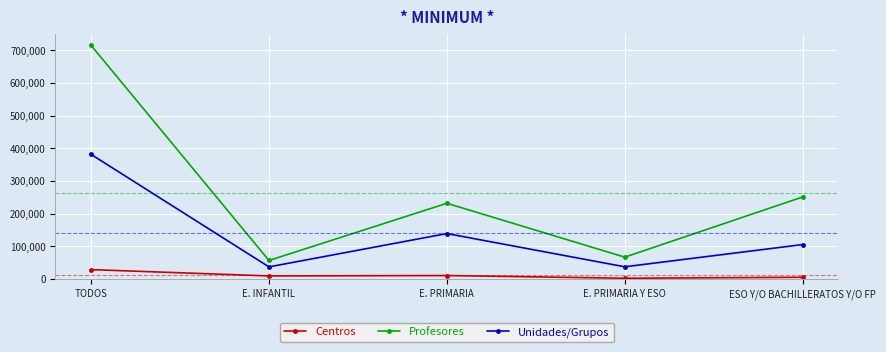

True or false: Profesores and Unidades/Grupos intersect in this chart.

False